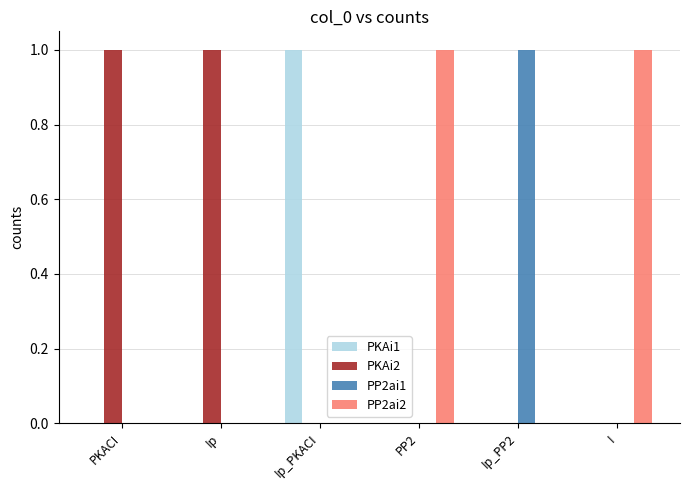

The value of PP2ai1 at Ip_PP2 is 0. True or false?

False